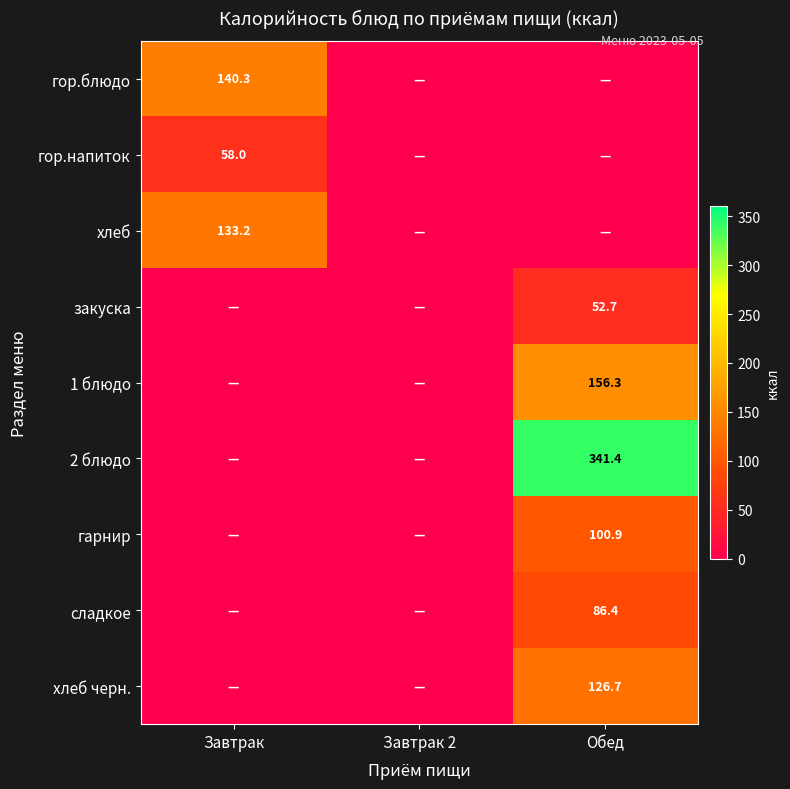

Is the value of сладкое at Обед greater than the value of хлеб at Завтрак?

No